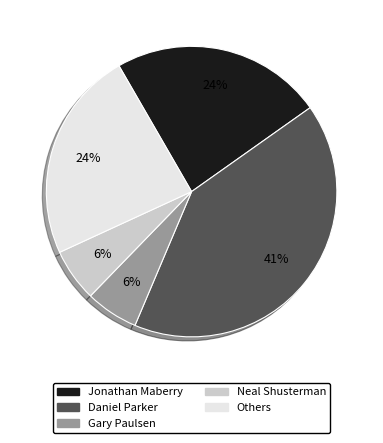

To the nearest percent, what is the difference between the largest and smallest slice percentages?

35%